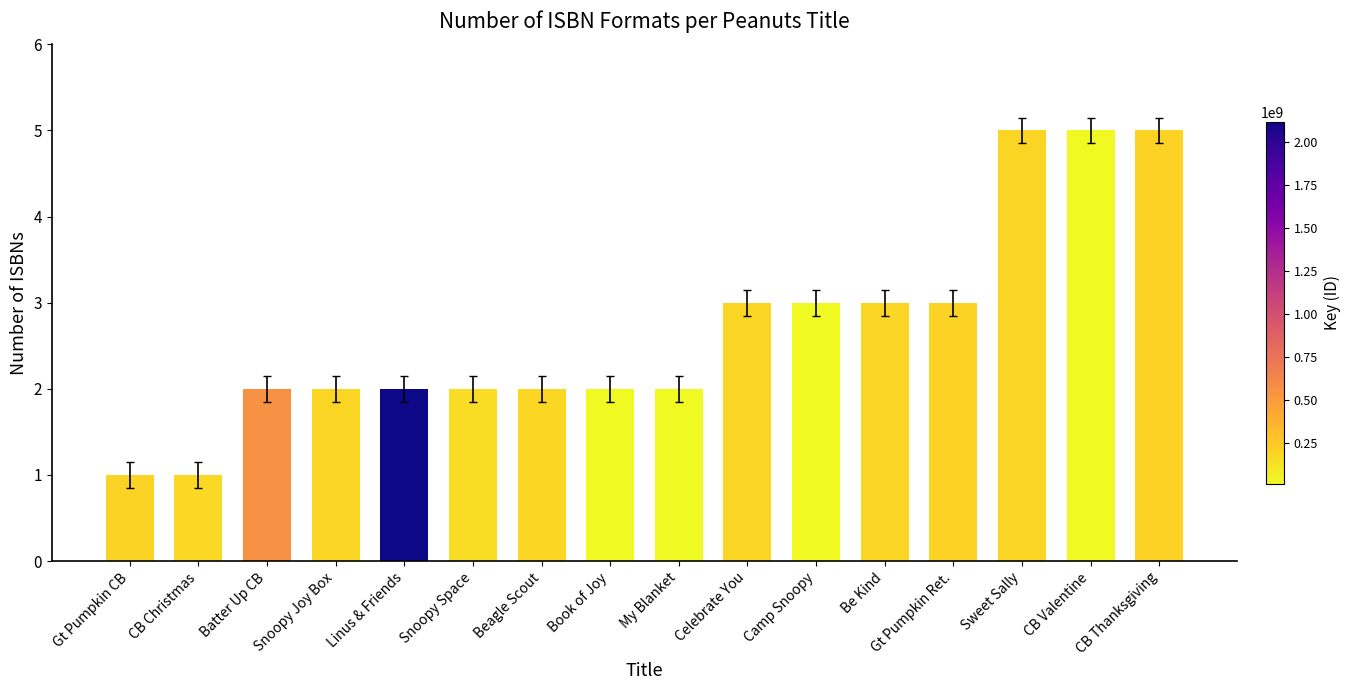

True or false: the data shows 3 at Sweet Sally.

False